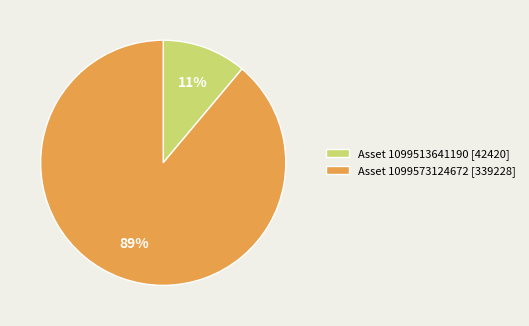

What percentage is the Asset 1099573124672 [339228] slice, to the nearest percent?

89%